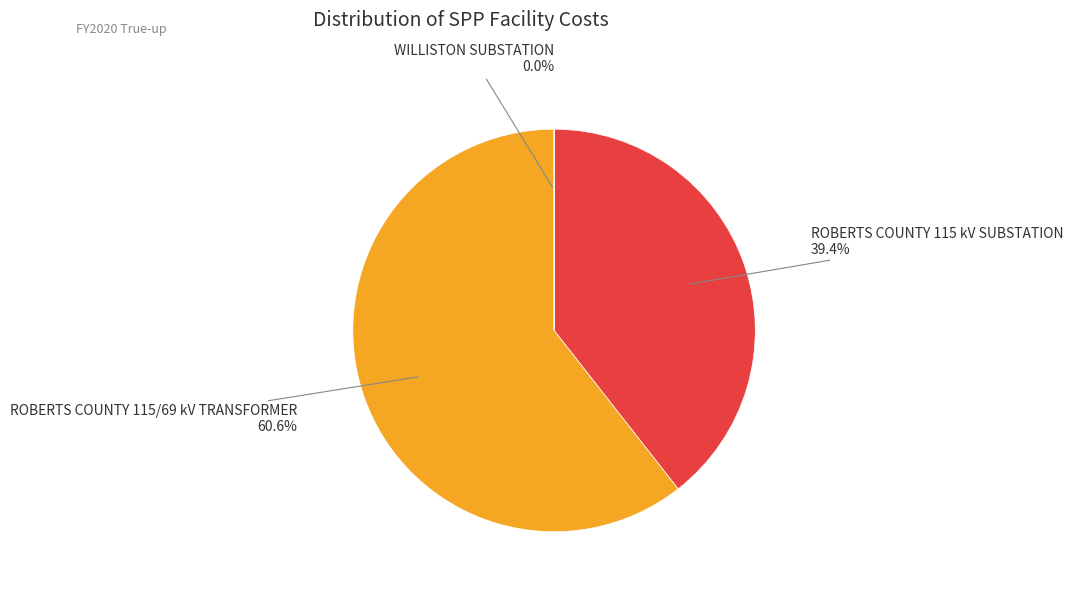

Does any single category account for the majority?

Yes